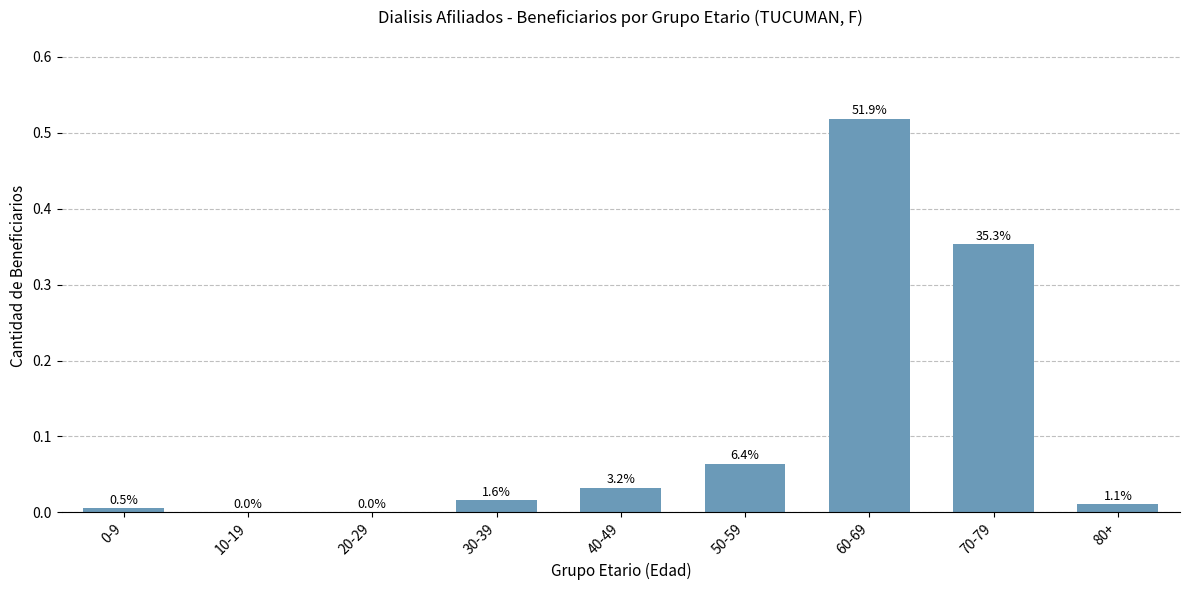

Is it true that the value at 60-69 is 0.8?

False